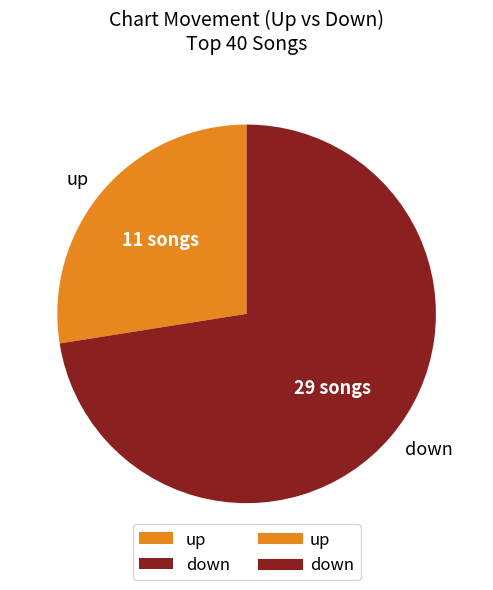

Is it true that up is 35% of the pie?

False